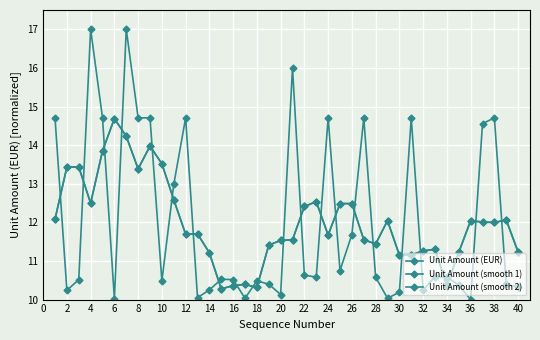

What is the average value of the Unit Amount (smooth 2) series?

12.0